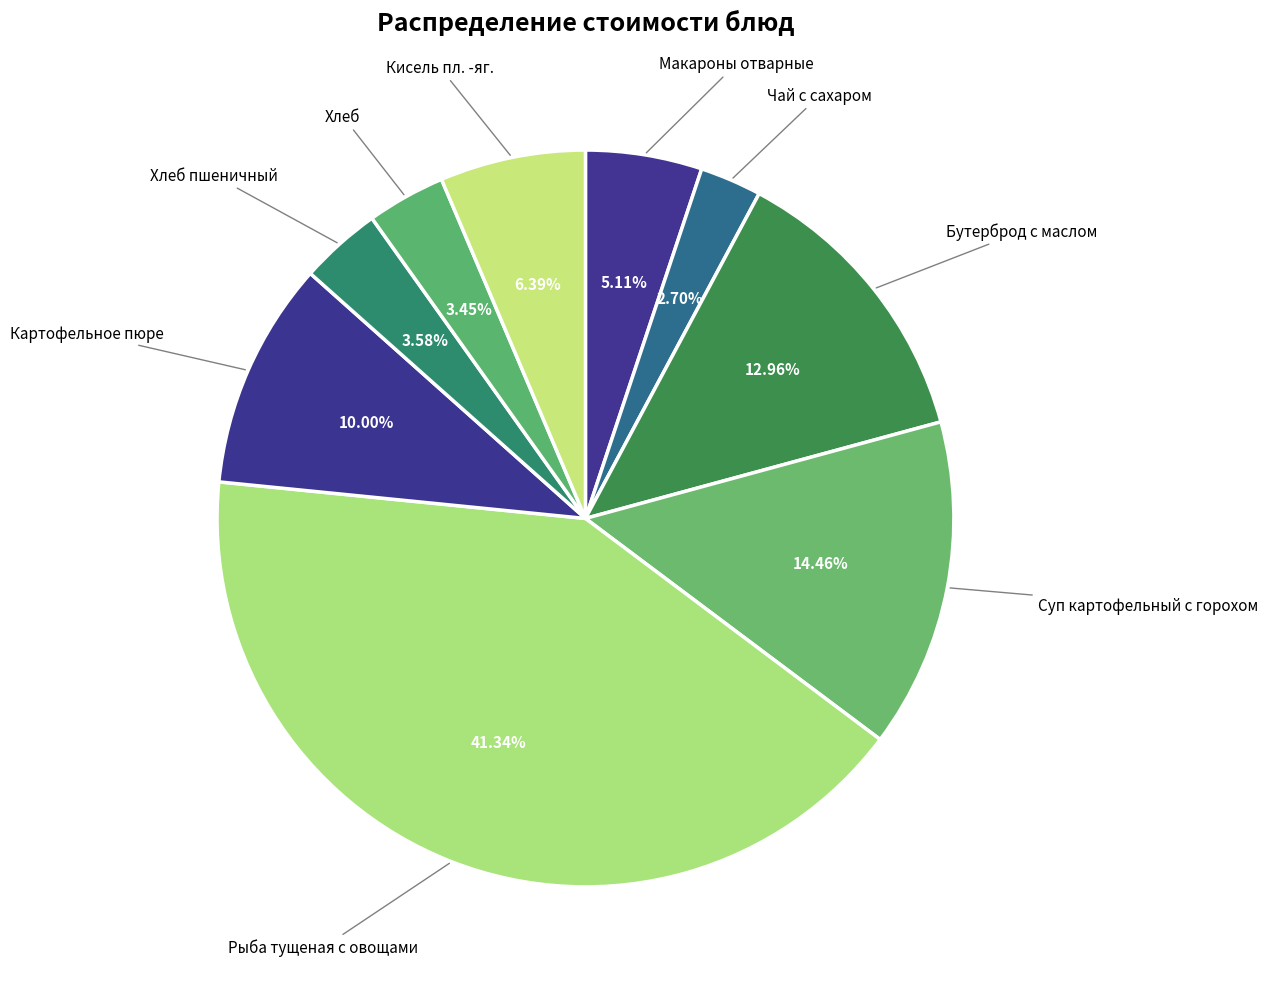

How many slices are in this pie chart?

9